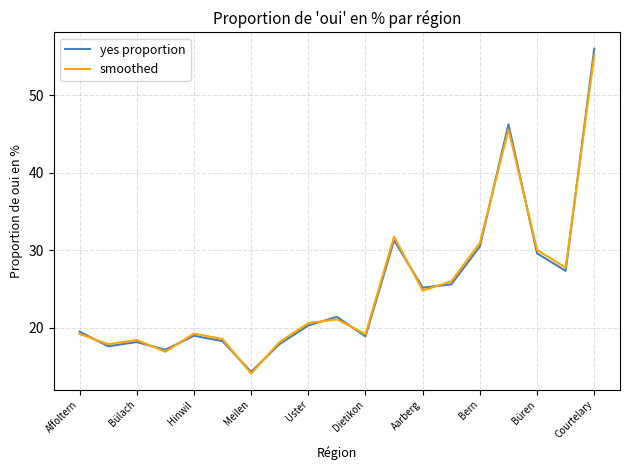

What is the maximum value for yes proportion?

56.0